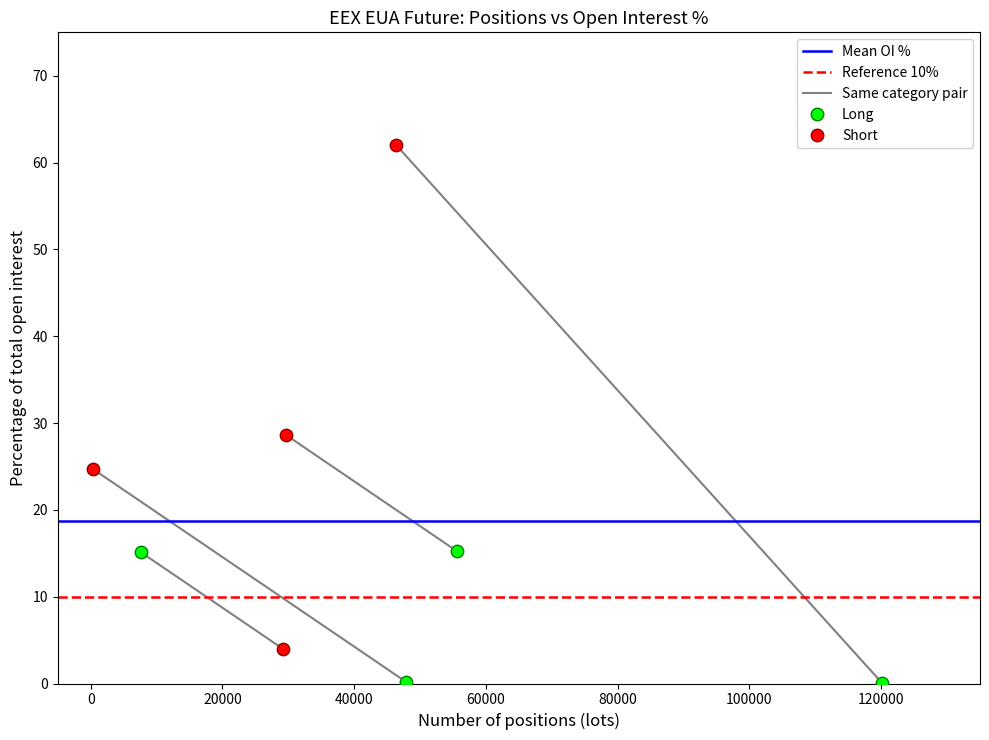

Which series contains the highest Y value?

Short